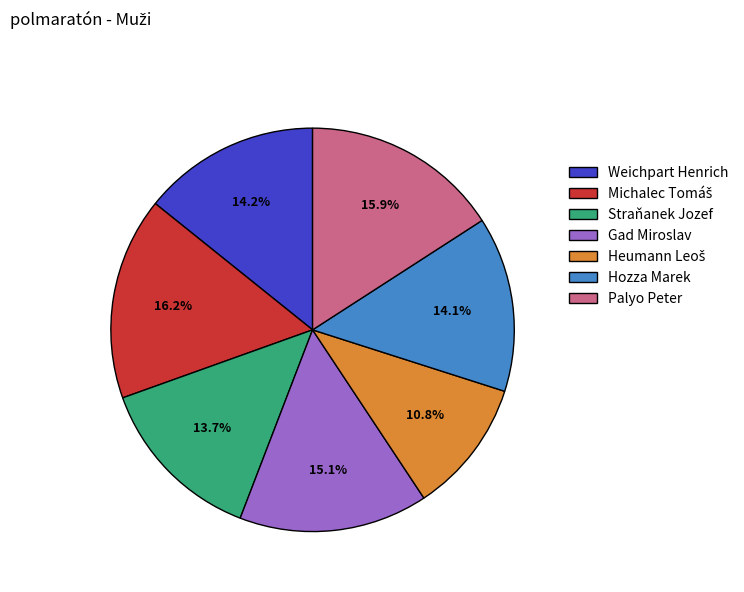

Is Straňanek Jozef the majority of the pie?

No